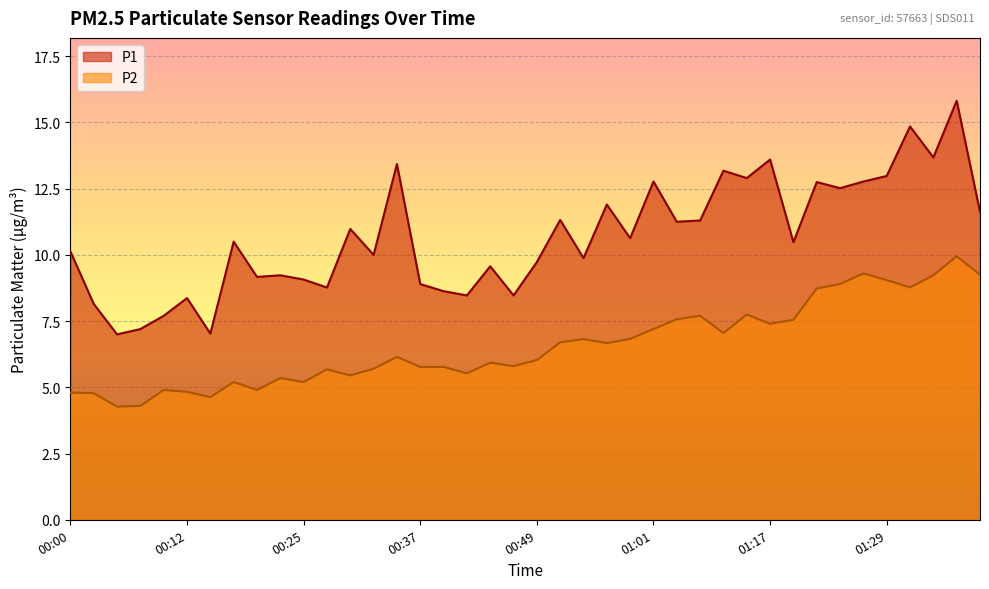

Between 01:29 and 00:05, which is larger?

01:29